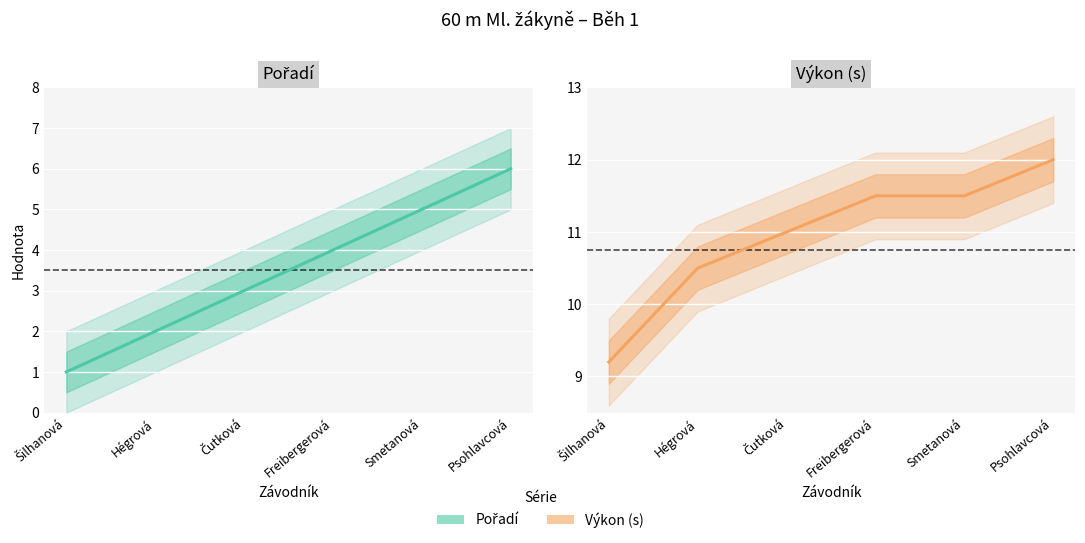

Rank the categories by Pořadí value from highest to lowest.

Psohlavcová, Smetanová, Freibergerová, Čutková, Hégrová, Šilhanová